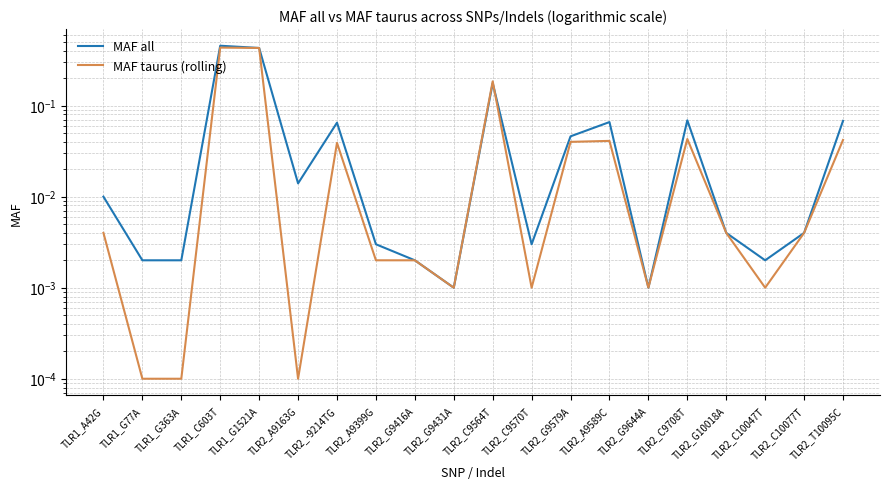

The value of MAF taurus (rolling) at TLR2_G10018A is 0.0. True or false?

True